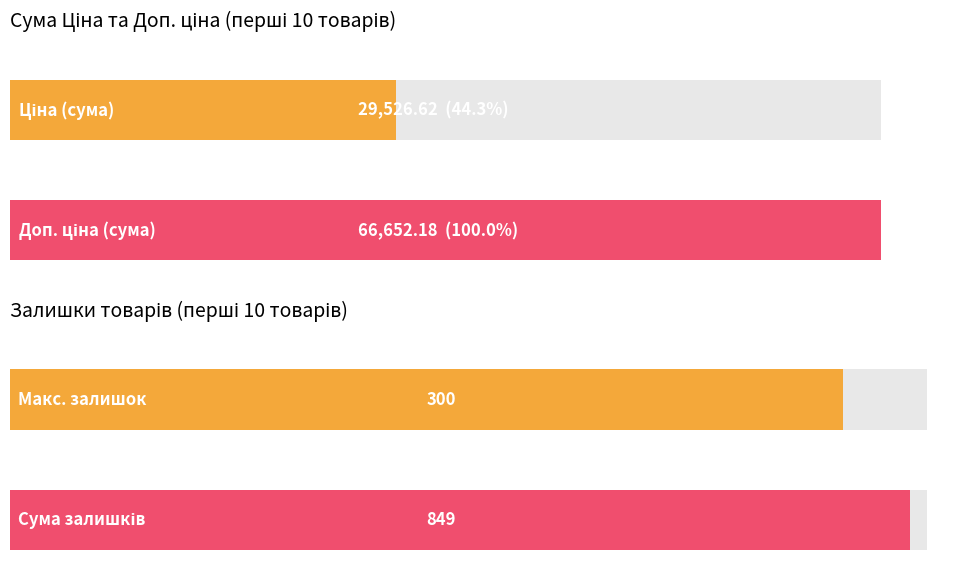

The value of Ціна at 280761644 is 1856.1. True or false?

False